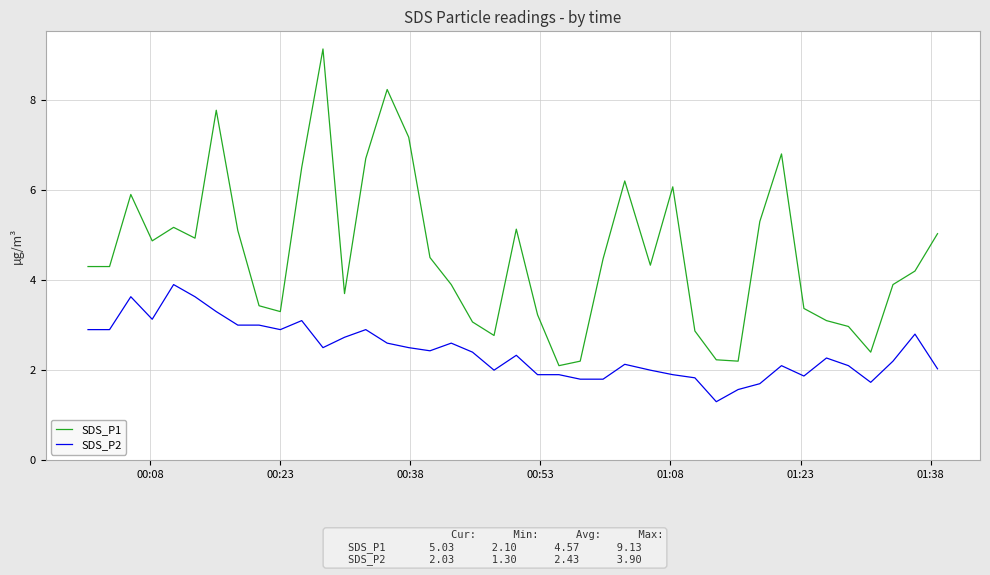

What is the difference between the maximum and minimum values in the SDS_P1 series?

7.0